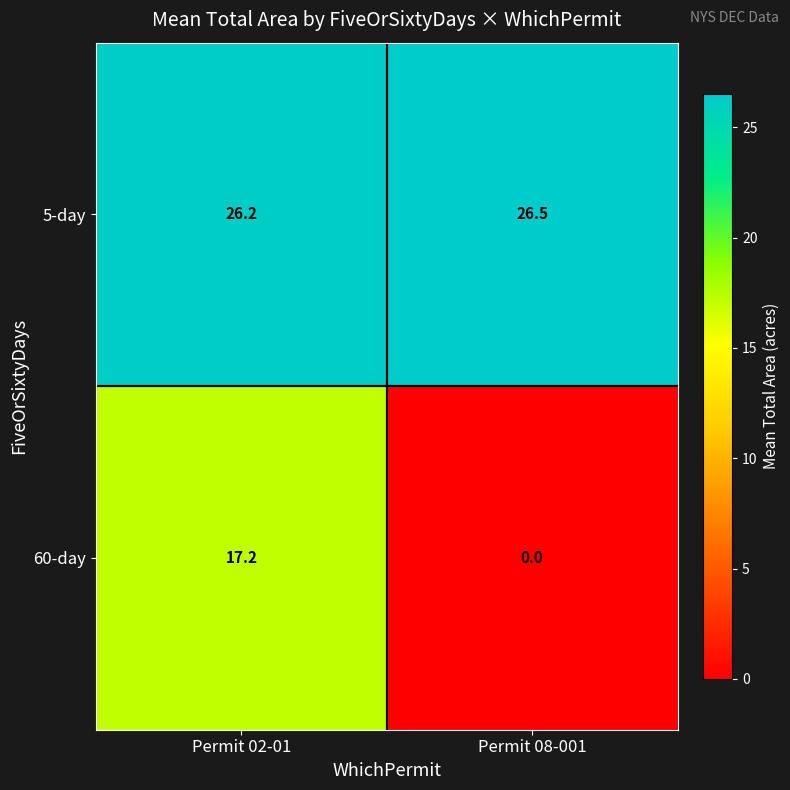

What is the average value of the 60-day series?

8.6